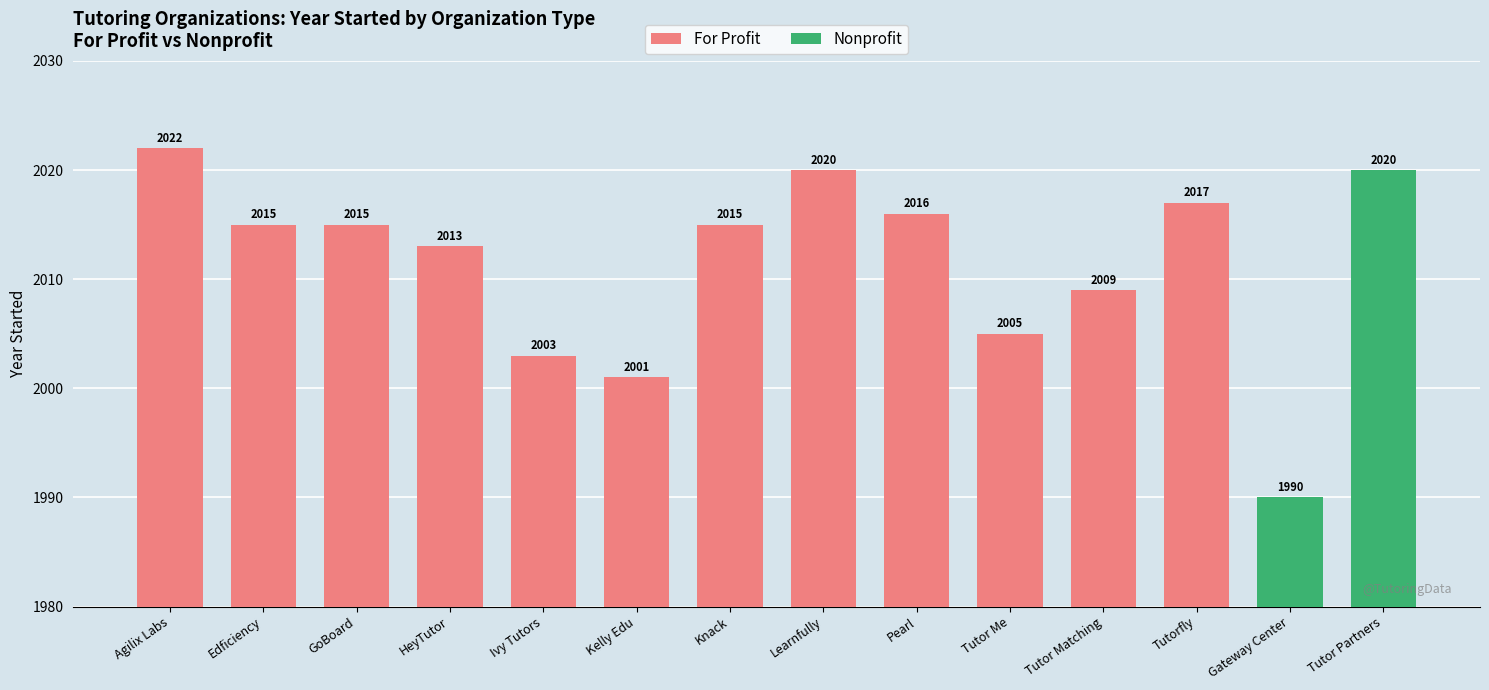

What is the value of the 2nd bar from the left?

2015